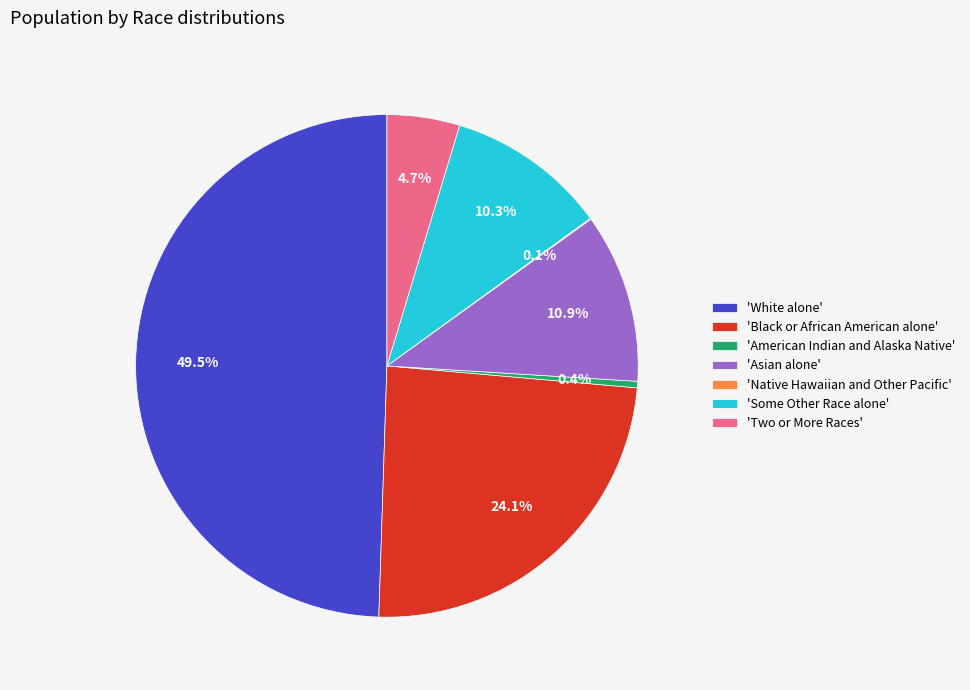

Is the sum of 'Two or More Races' and 'Some Other Race alone' greater than half?

No